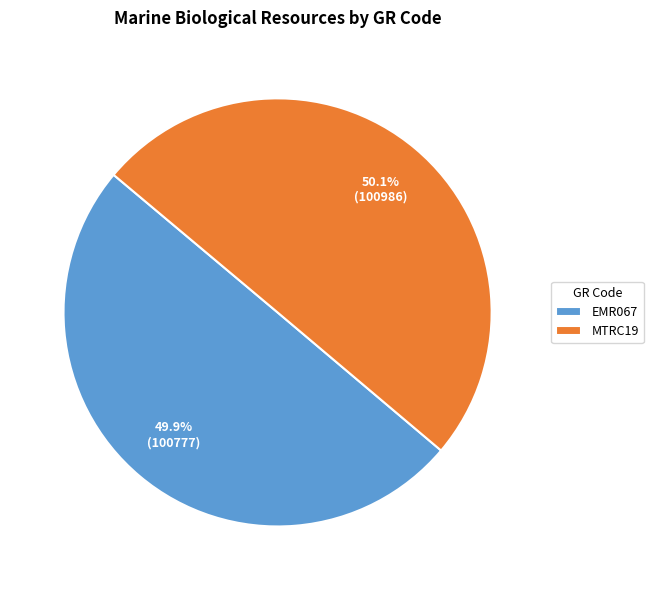

What is the total percentage of MTRC19 and EMR067?

100.0%